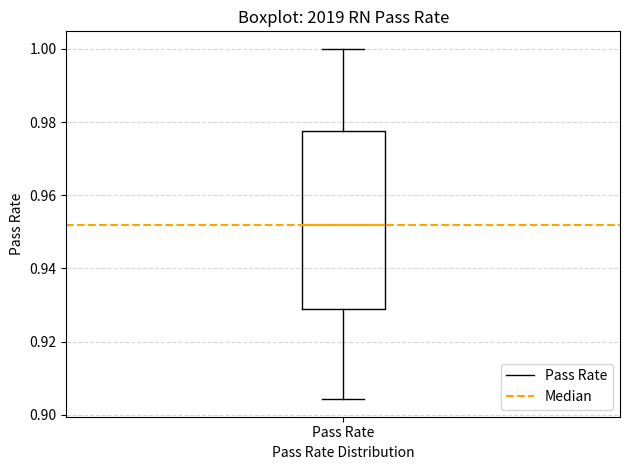

Transcribe this box plot: give where the median line is, the range the box spans, and where the two whiskers end, as read against the y-axis. The values are not printed on the chart, so give them approximately, as read against the axis.

median 0.952, box 0.928 to 0.978, whiskers 0.904 to 1.000